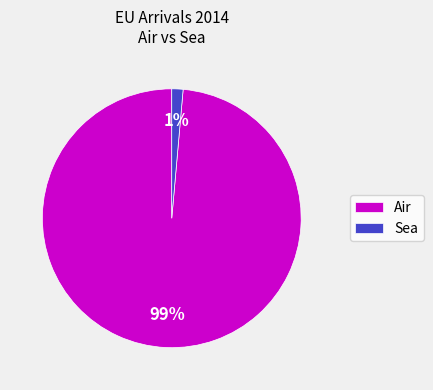

Is there any slice that represents more than half of the pie?

Yes